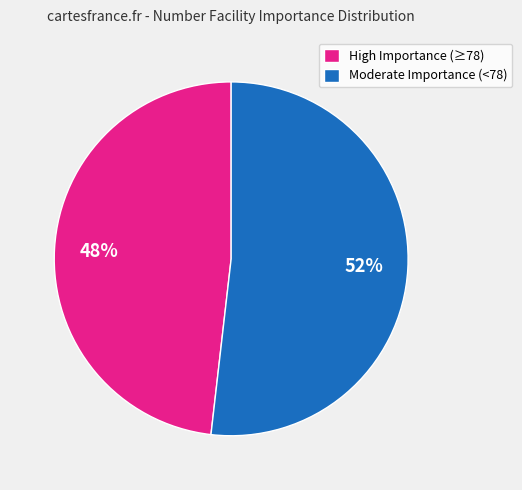

What is the smallest slice in the pie chart?

High Importance (≥78)